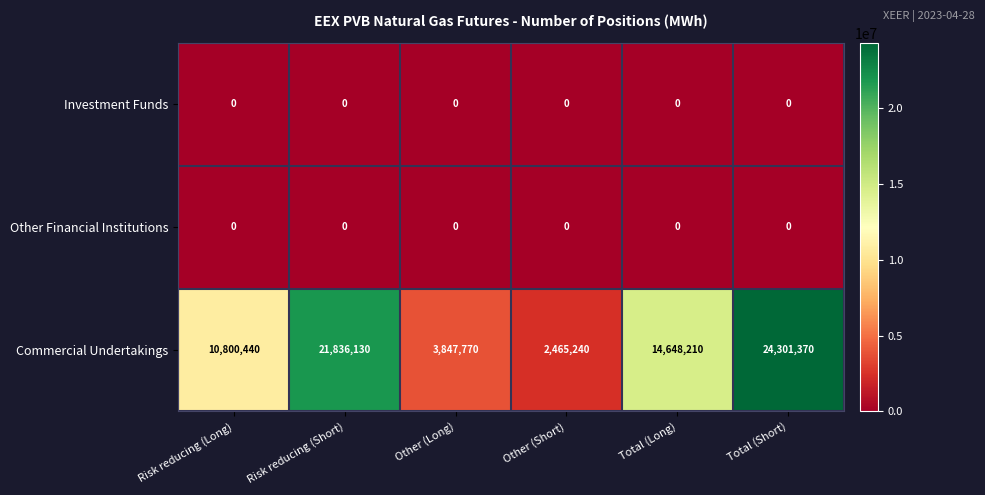

Reading right to left, transcribe all the data shown in this chart.

Investment Funds: Total (Short)=0	Total (Long)=0	Other (Short)=0	Other (Long)=0	Risk reducing (Short)=0	Risk reducing (Long)=0
Other Financial Institutions: Total (Short)=0	Total (Long)=0	Other (Short)=0	Other (Long)=0	Risk reducing (Short)=0	Risk reducing (Long)=0
Commercial Undertakings: Total (Short)=24301370	Total (Long)=14648210	Other (Short)=2465240	Other (Long)=3847770	Risk reducing (Short)=21836130	Risk reducing (Long)=10800440